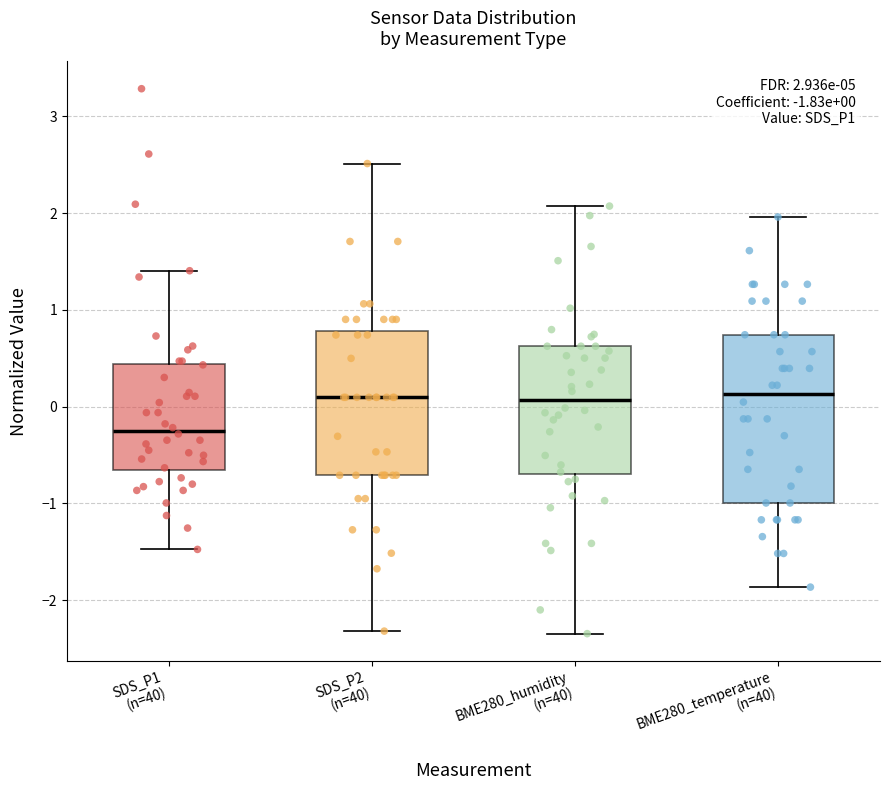

Which box has the lowest median line?

SDS_P1 (n=40)